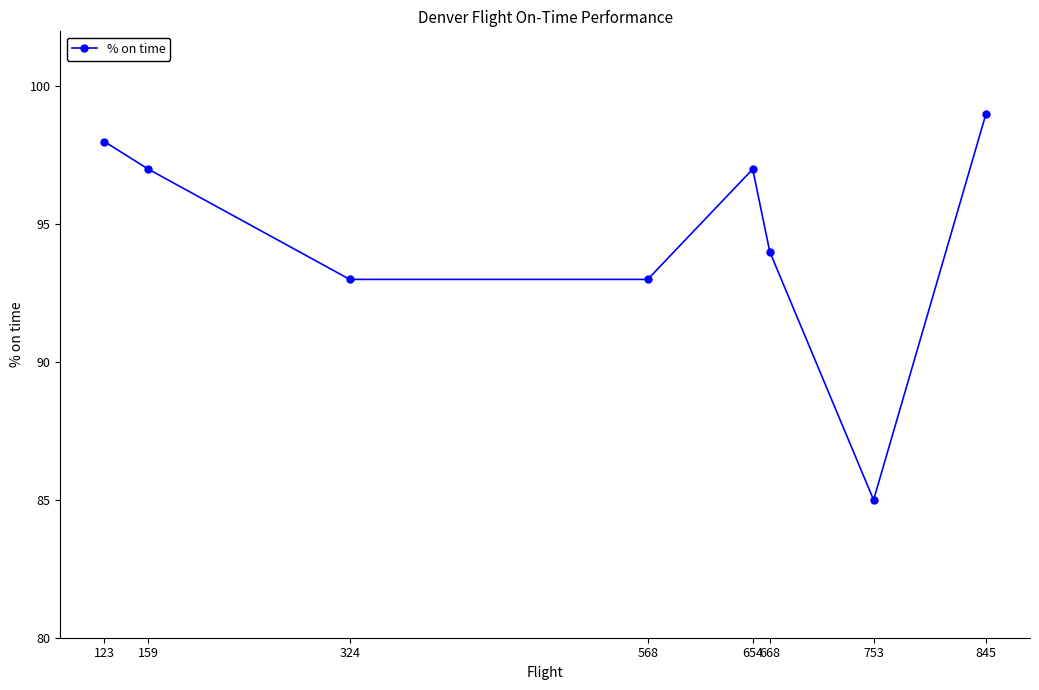

How many interior local peaks (higher than both neighbors) does the data have?

1